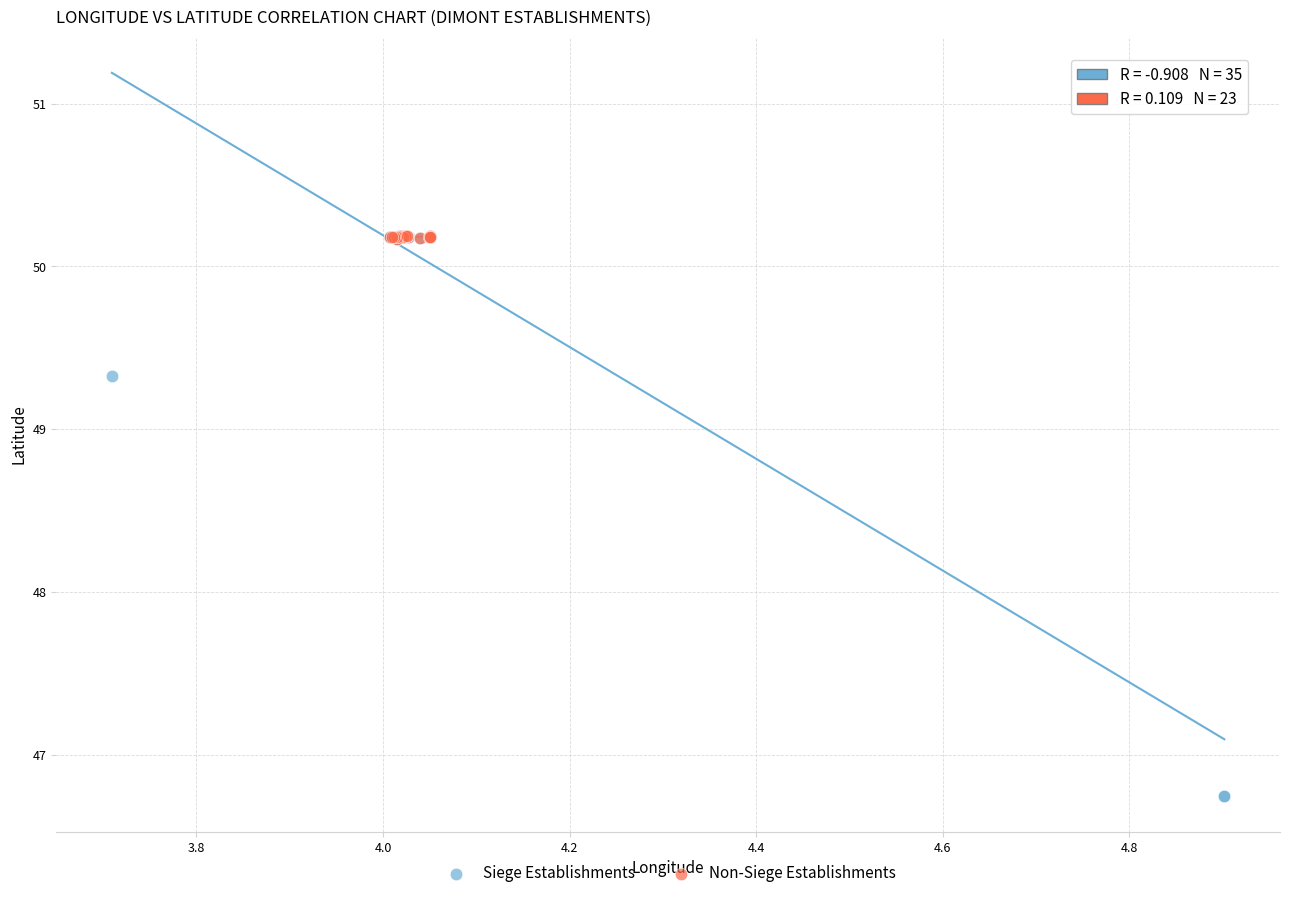

Which series has the largest Y range (max minus min)?

Siege Establishments